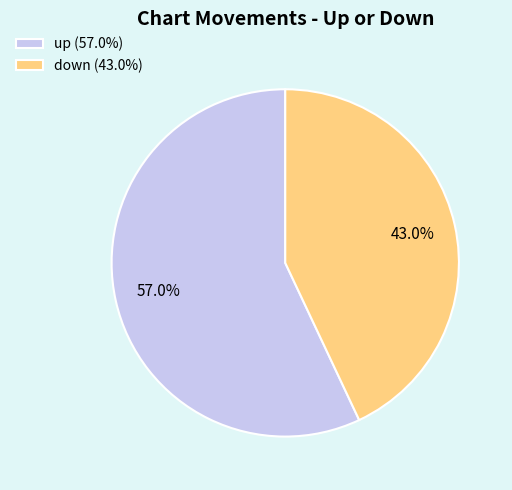

Does any single category account for the majority?

Yes